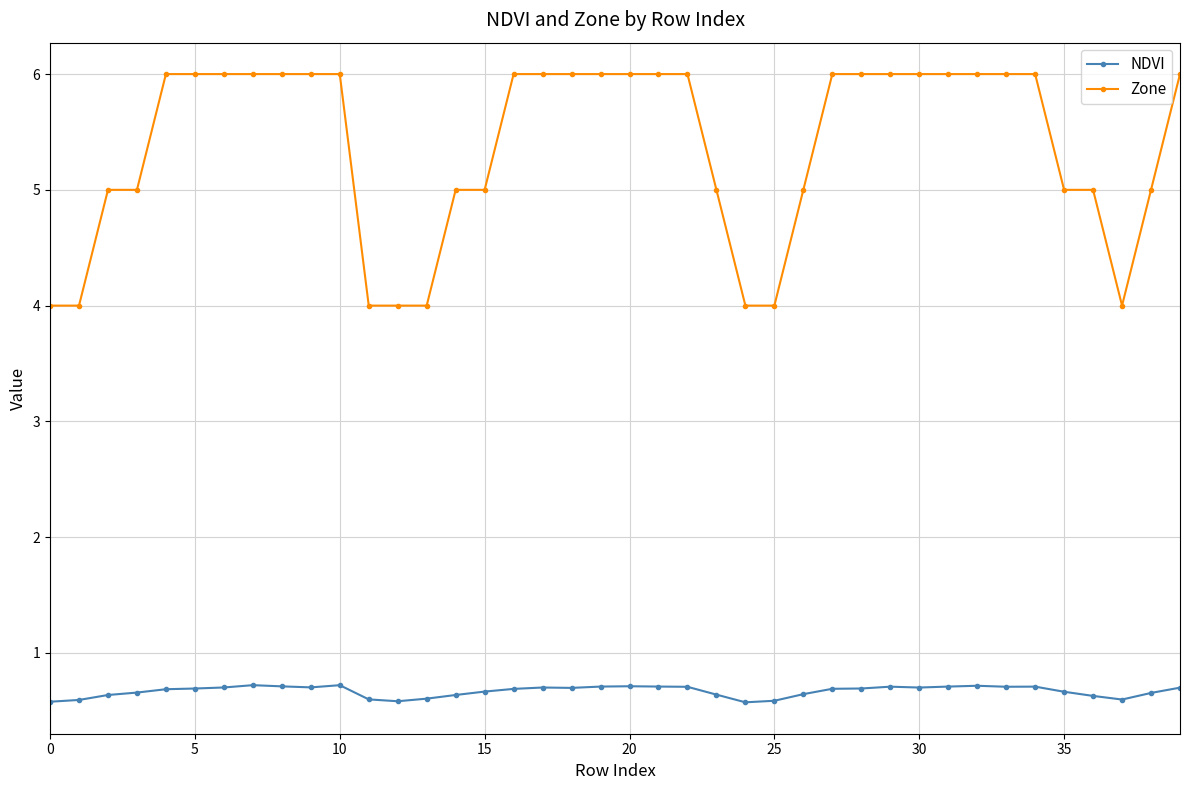

True or false: NDVI and Zone cross at least once.

False